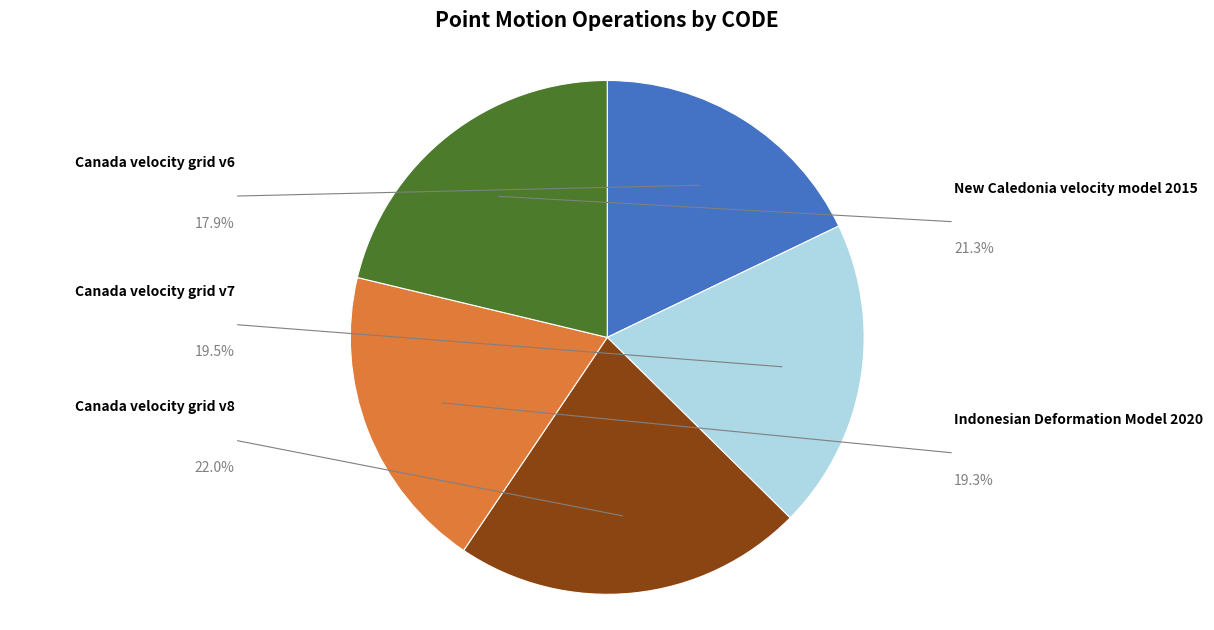

Rank the categories by value from highest to lowest.

Canada velocity grid v8, New Caledonia velocity model 2015, Canada velocity grid v7, Indonesian Deformation Model 2020, Canada velocity grid v6